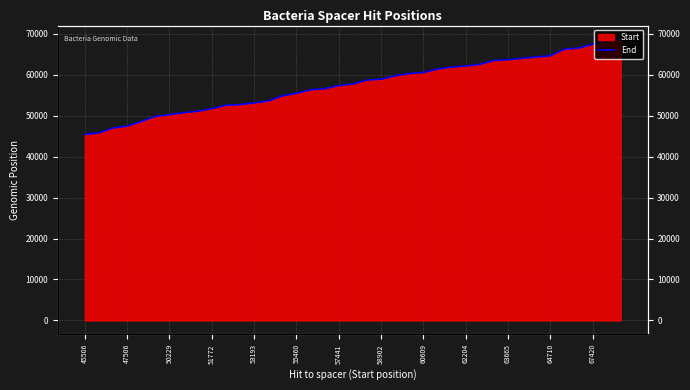

Reading left to right, list all the values displayed in this chart.

45472	45806	47048	47472	48597	49870	50264	50760	51116	51737	52580	52743	53158	53609	54870	55495	56372	56606	57407	57761	58744	58937	59769	60339	60575	61436	61898	62168	62562	63517	63699	64065	64360	64674	66290	66545	67455	68518	68632